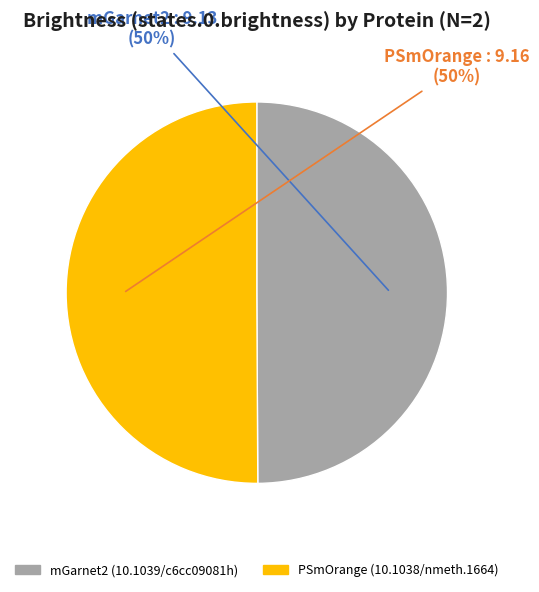

To the nearest percent, what is the combined percentage of PSmOrange (10.1038/nmeth.1664) and mGarnet2 (10.1039/c6cc09081h)?

100%